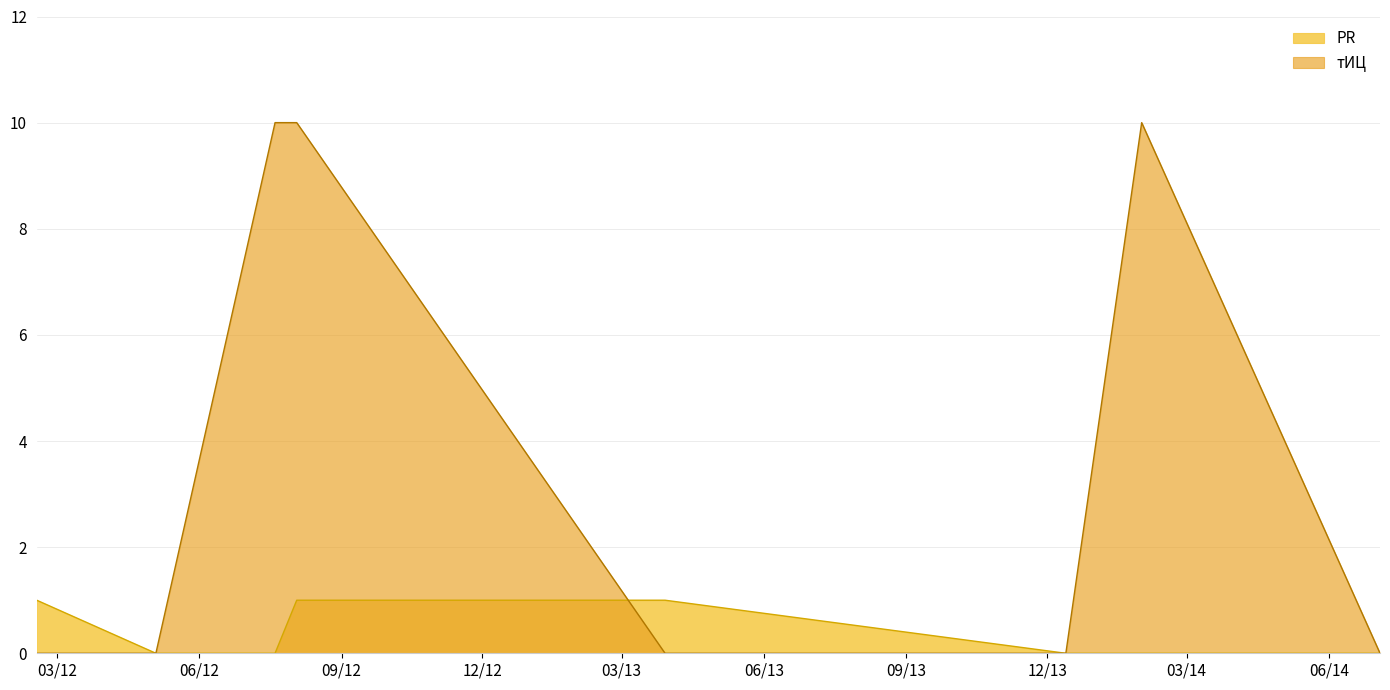

True or false: PR has more than 0 points higher than both neighbors.

False